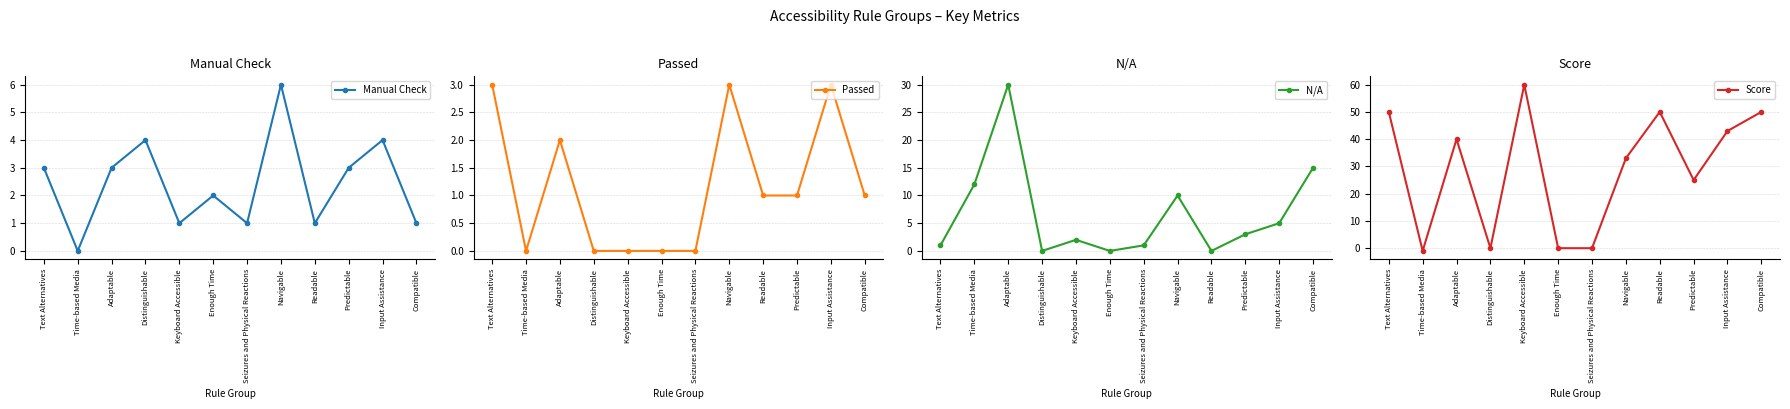

How many lines are shown in the chart?

4